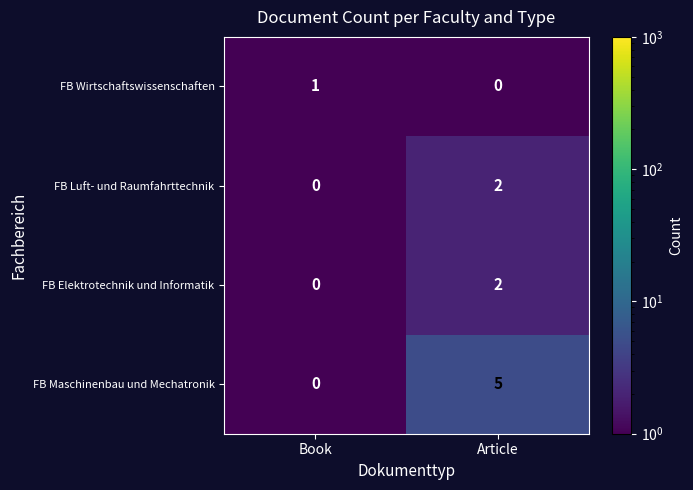

Between Book and Article, which series saw the biggest shift?

FB Maschinenbau und Mechatronik